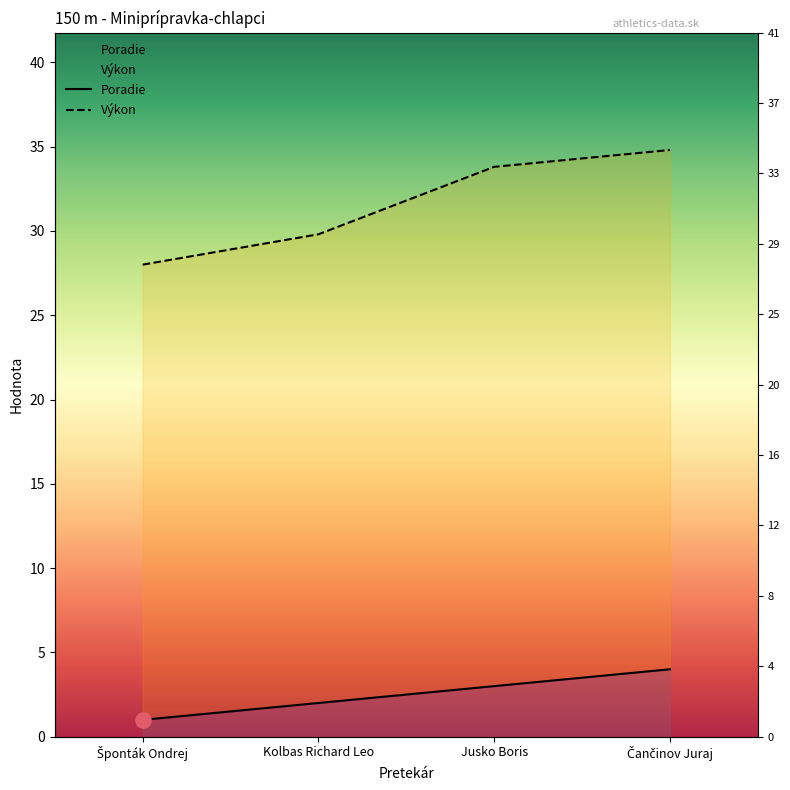

Is the value of Poradie at Kolbas Richard Leo greater than the value of Výkon at Jusko Boris?

No